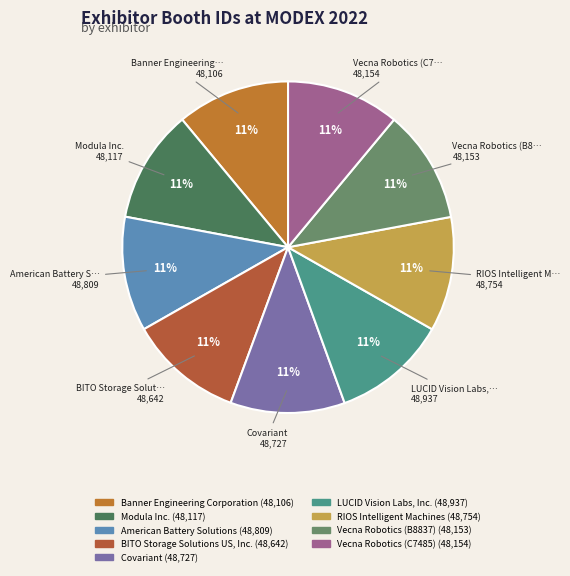

To the nearest percent, what is the average slice percentage?

11%